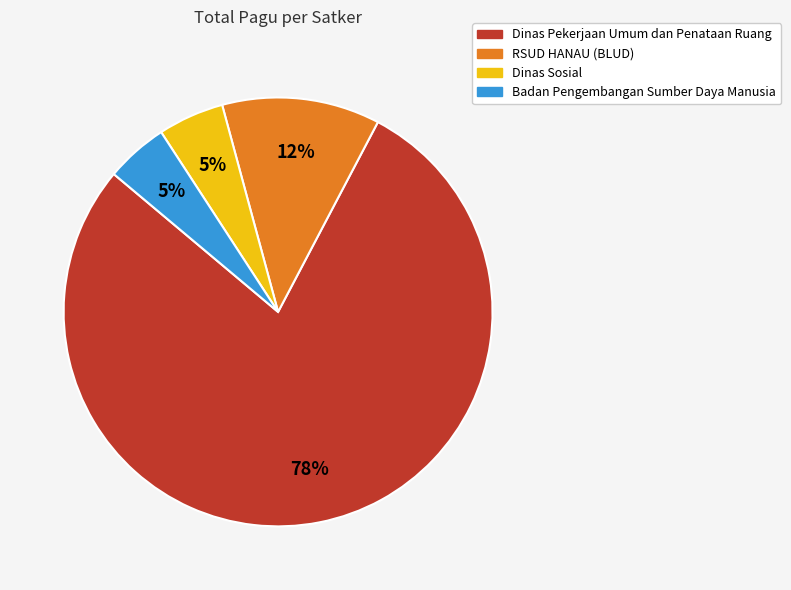

Which category has the biggest portion of the pie?

Dinas Pekerjaan Umum dan Penataan Ruang